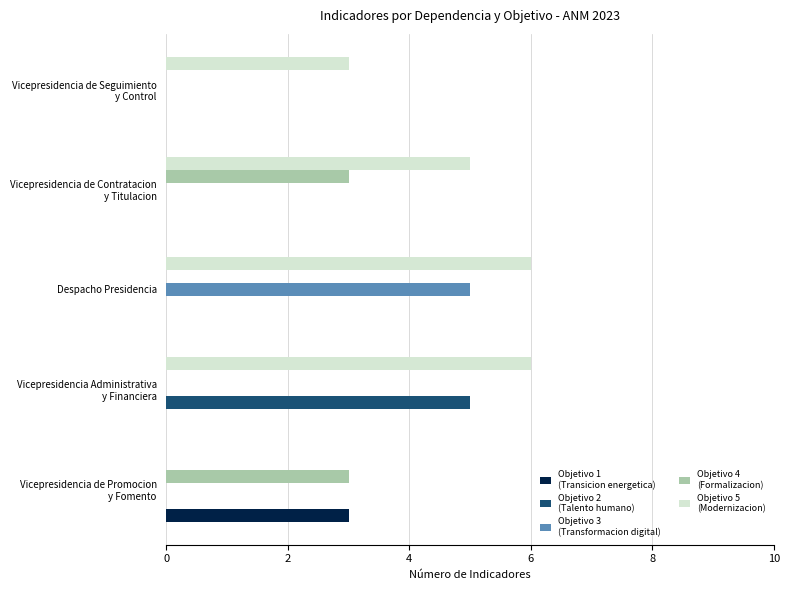

How many data points does each series have?

5